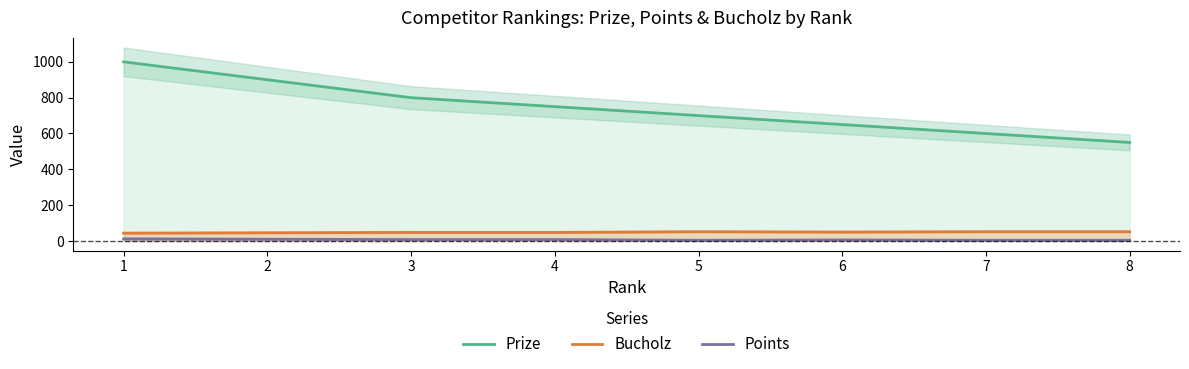

Reading right to left, transcribe all the data shown in this chart.

Prize: 550	600	650	700	750	800	900	1000
Bucholz: 52	52	50	52	48	48	46	44
Points: 4	4	6	4	8	8	10	12